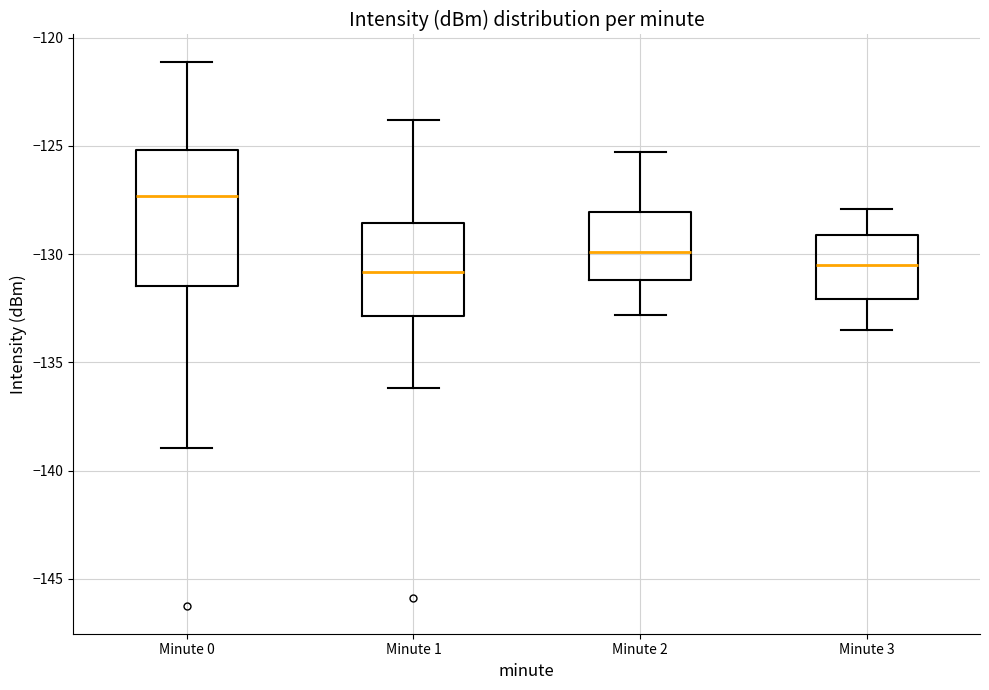

Reading left to right, read every box against the y-axis: the position of its median line, the range the box covers, and the ends of its whiskers. The values are not printed on the chart, so give them approximately, as read against the axis.

Minute 0: median -127.5, box -131.5 to -125.0, whiskers -139.0 to -121.0
Minute 1: median -131.0, box -133.0 to -128.5, whiskers -136.0 to -124.0
Minute 2: median -130.0, box -131.0 to -128.0, whiskers -133.0 to -125.5
Minute 3: median -130.5, box -132.0 to -129.0, whiskers -133.5 to -128.0